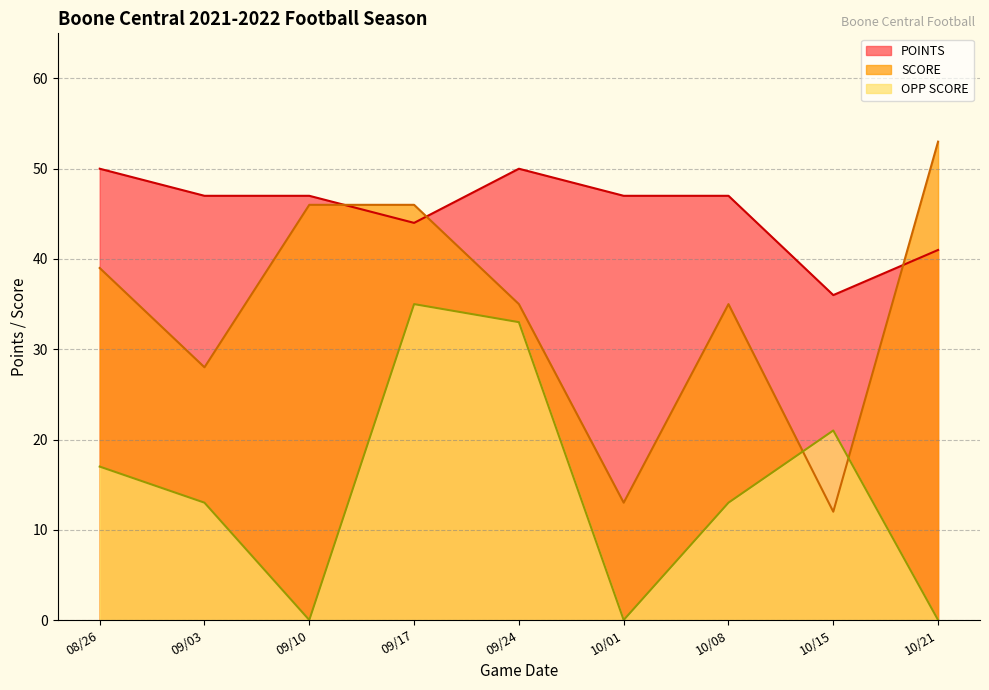

Does the chart display data point markers on the line(s)?

No